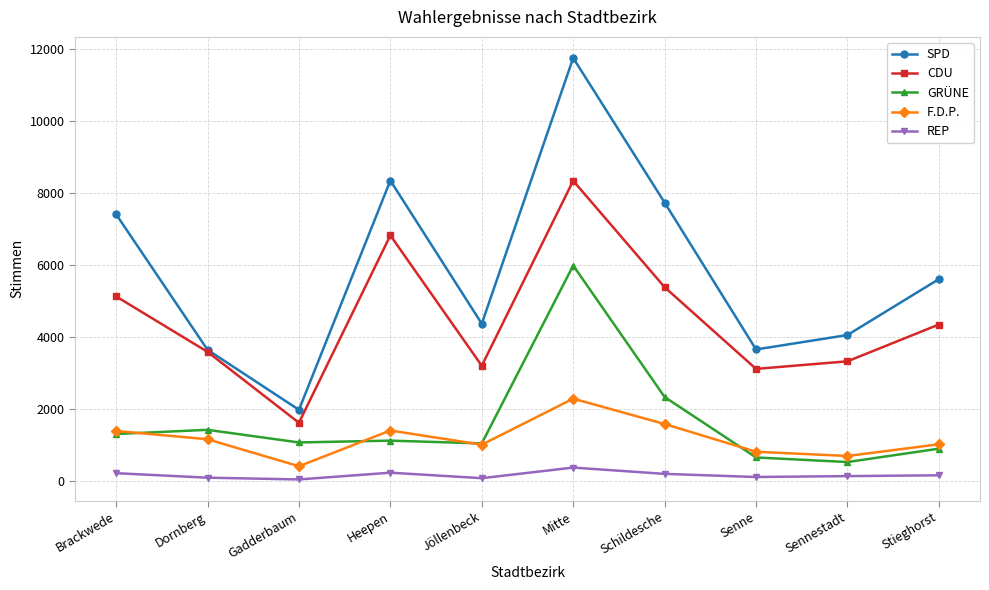

Is the value of CDU at Jöllenbeck greater than the value of REP at Gadderbaum?

Yes